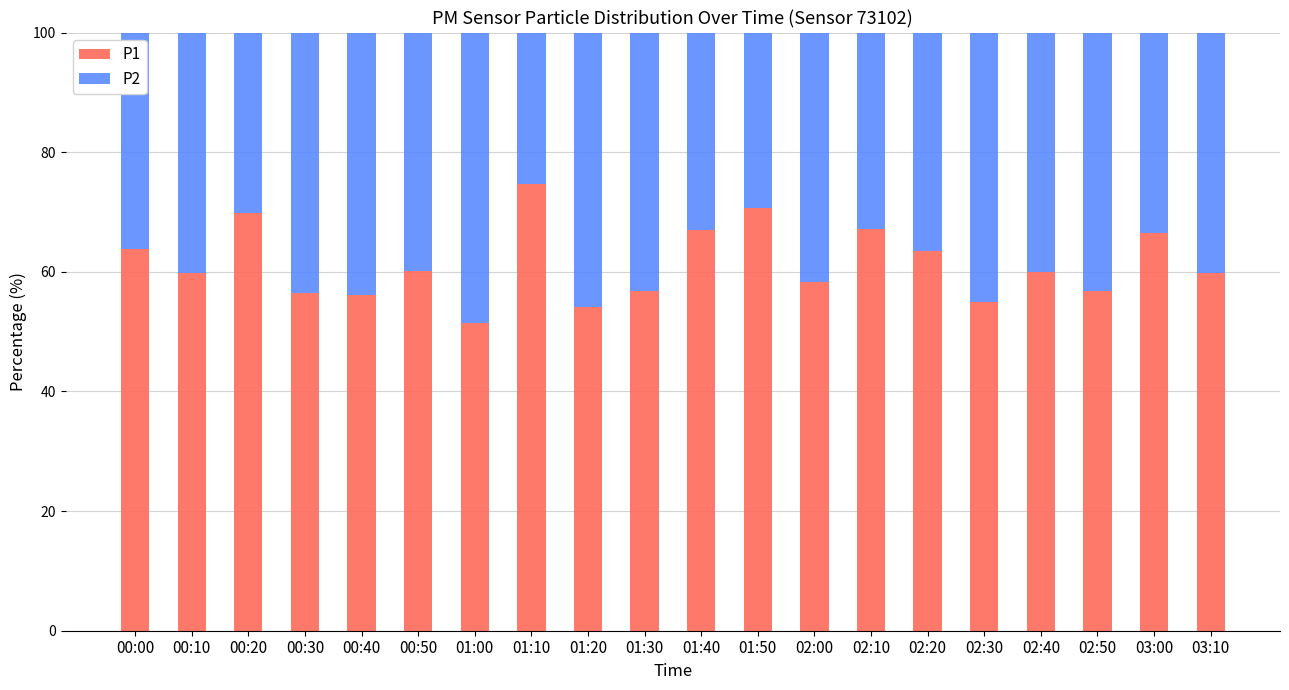

Count the number of categories in the chart.

20